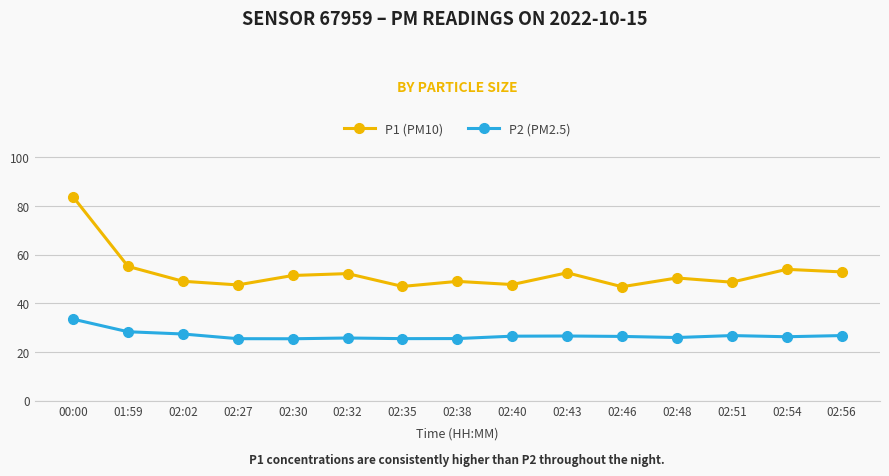

Which series has the largest total across all categories?

P1 (PM10)